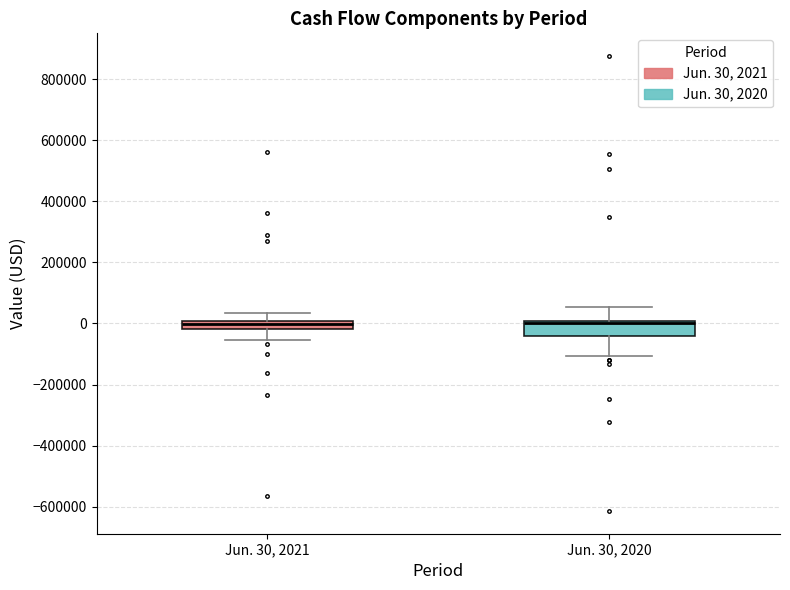

Comparing the boxes themselves (not the whiskers), which one is the tallest?

Jun. 30, 2020